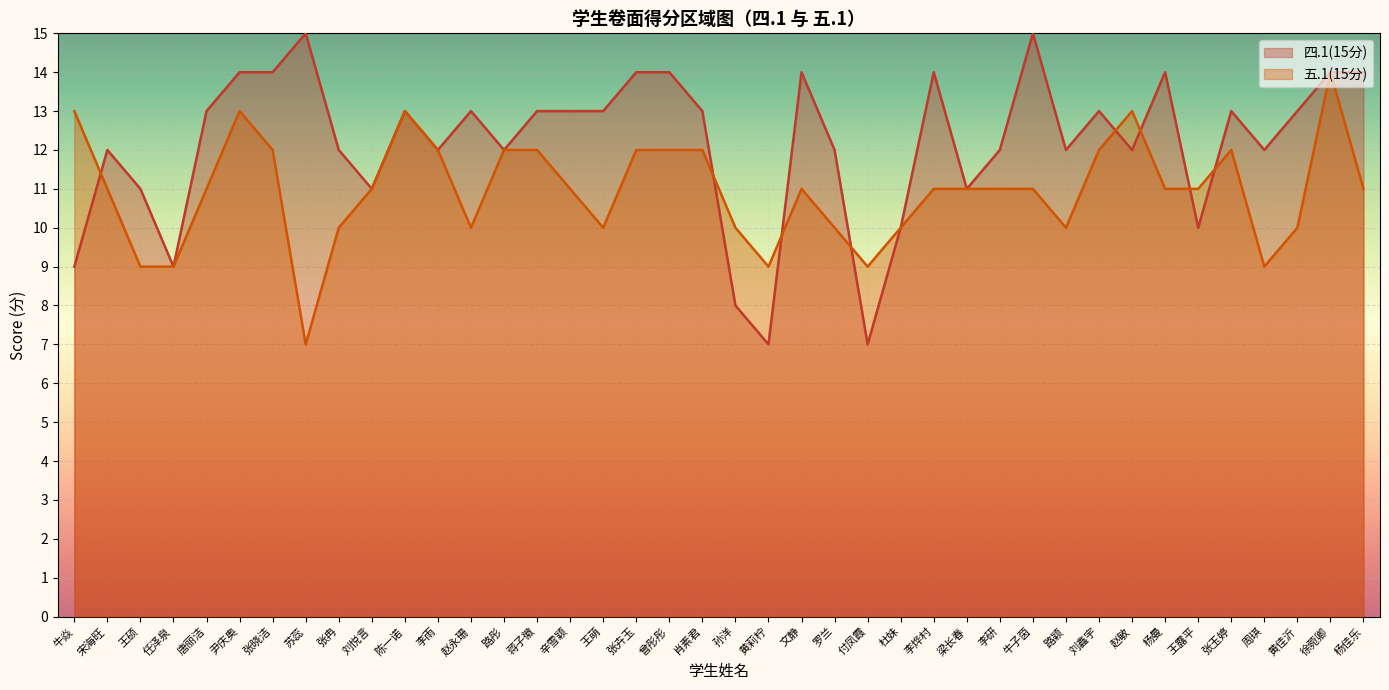

Which category has the lowest value across all series?

黄莉柠